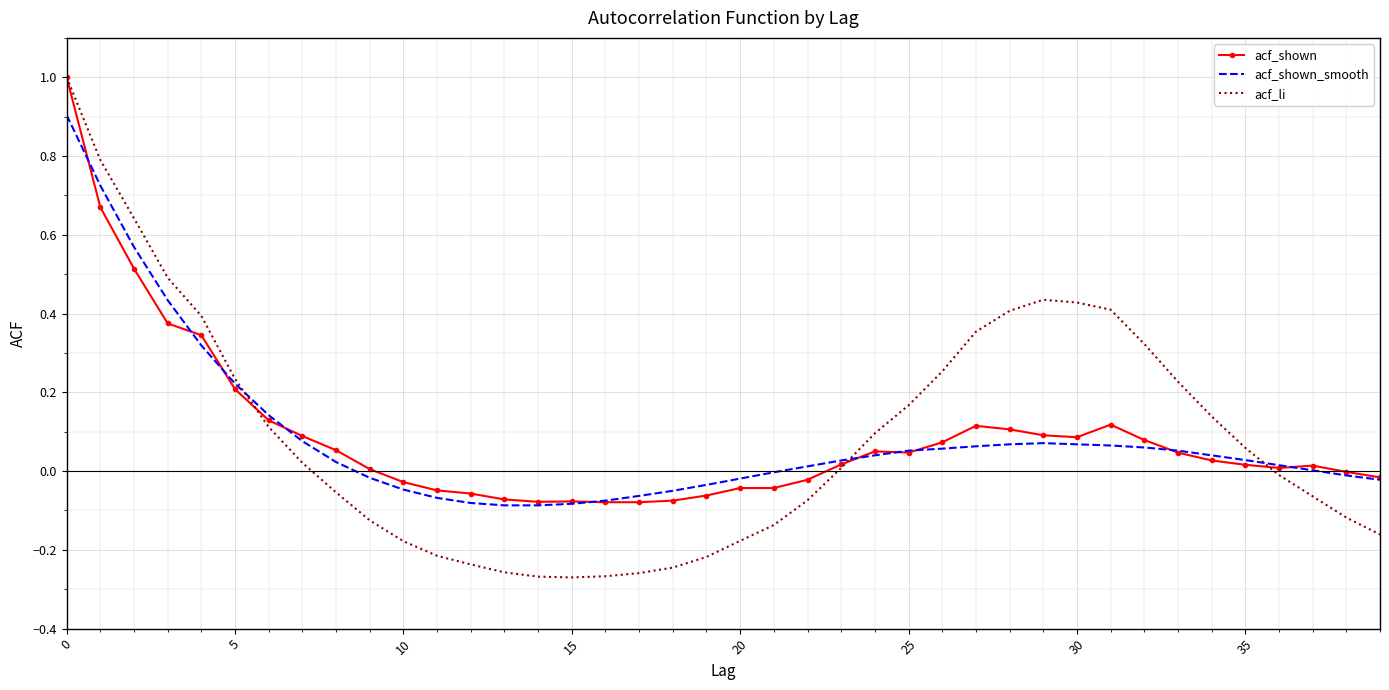

Which series has the largest range (max minus min)?

acf_li